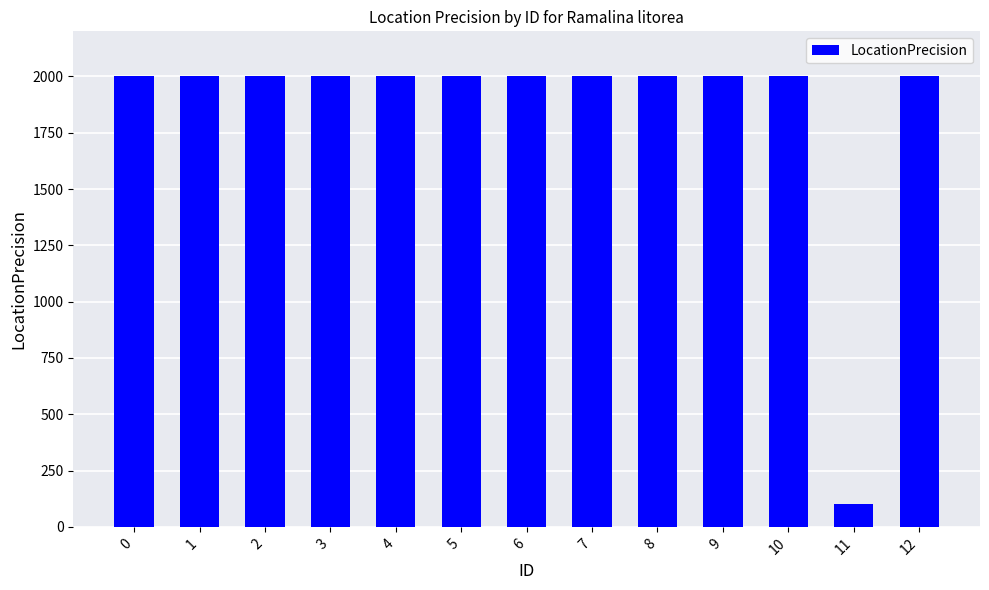

What is the maximum value shown in the chart?

2000